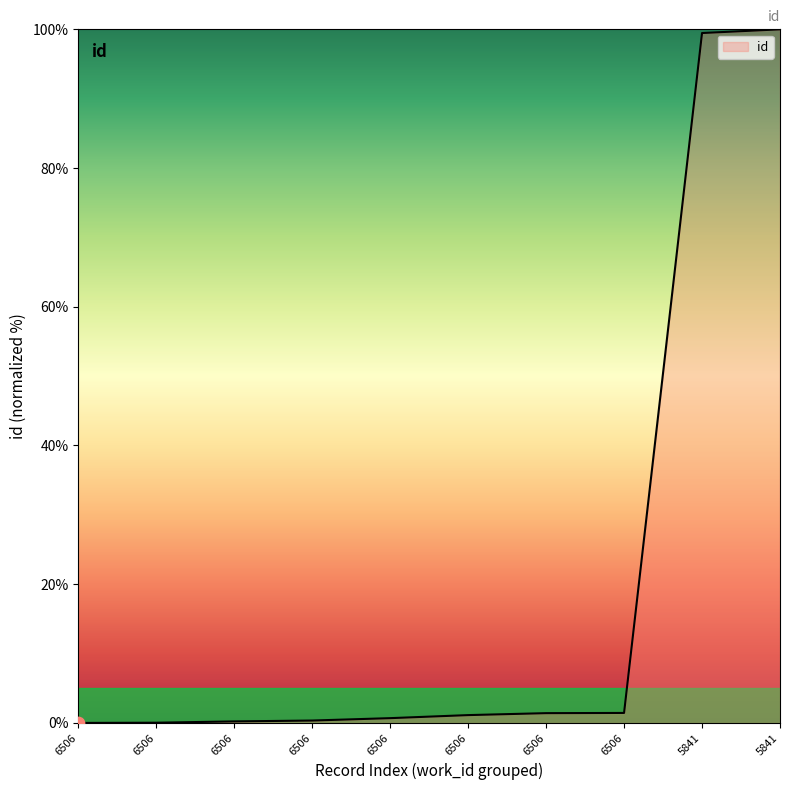

Between 6506 and 6506, which is larger?

6506